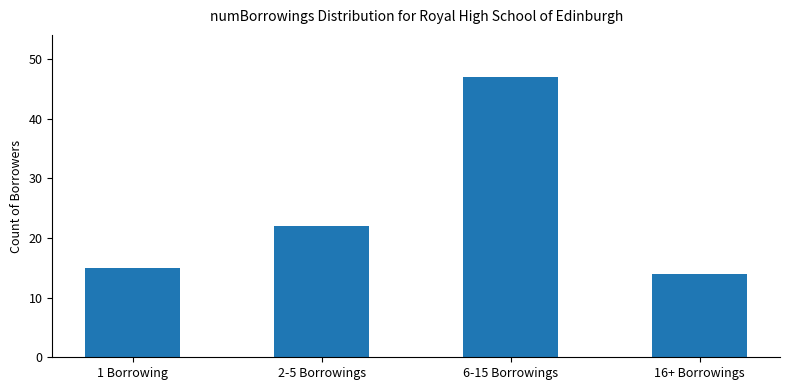

Are the bars grouped side by side (vs. stacked)?

No